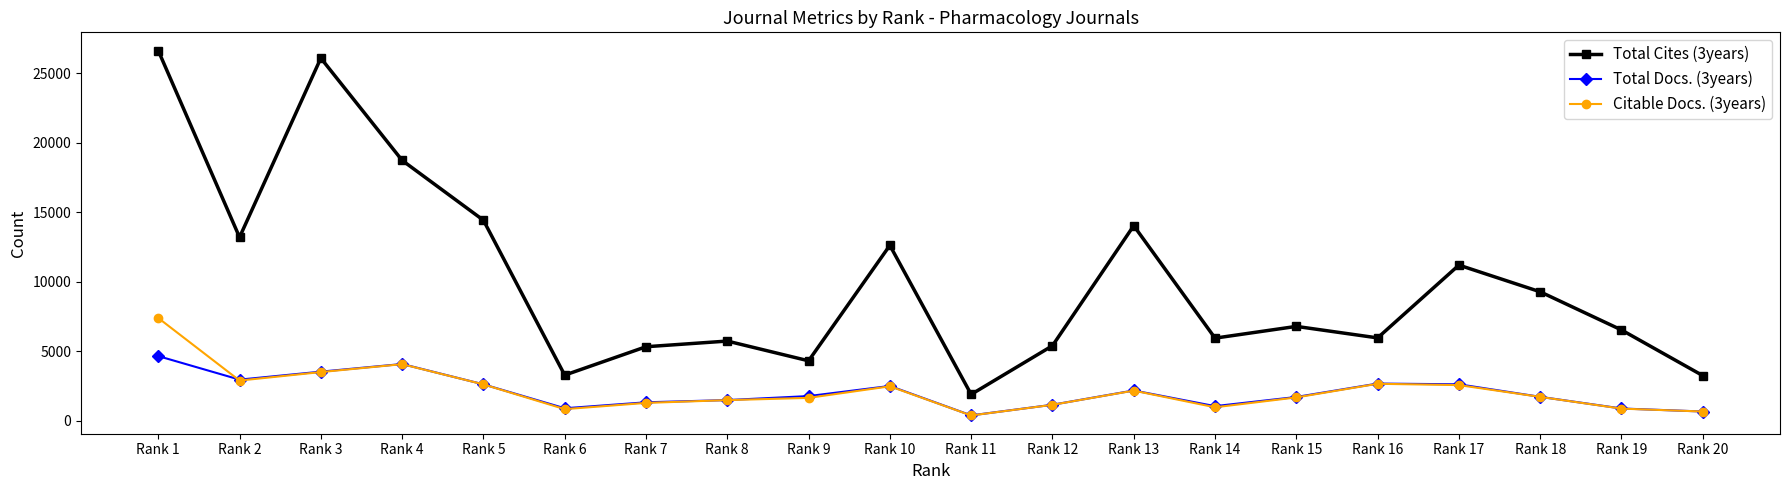

At which category does Total Cites (3years) reach its first local valley?

Rank 2